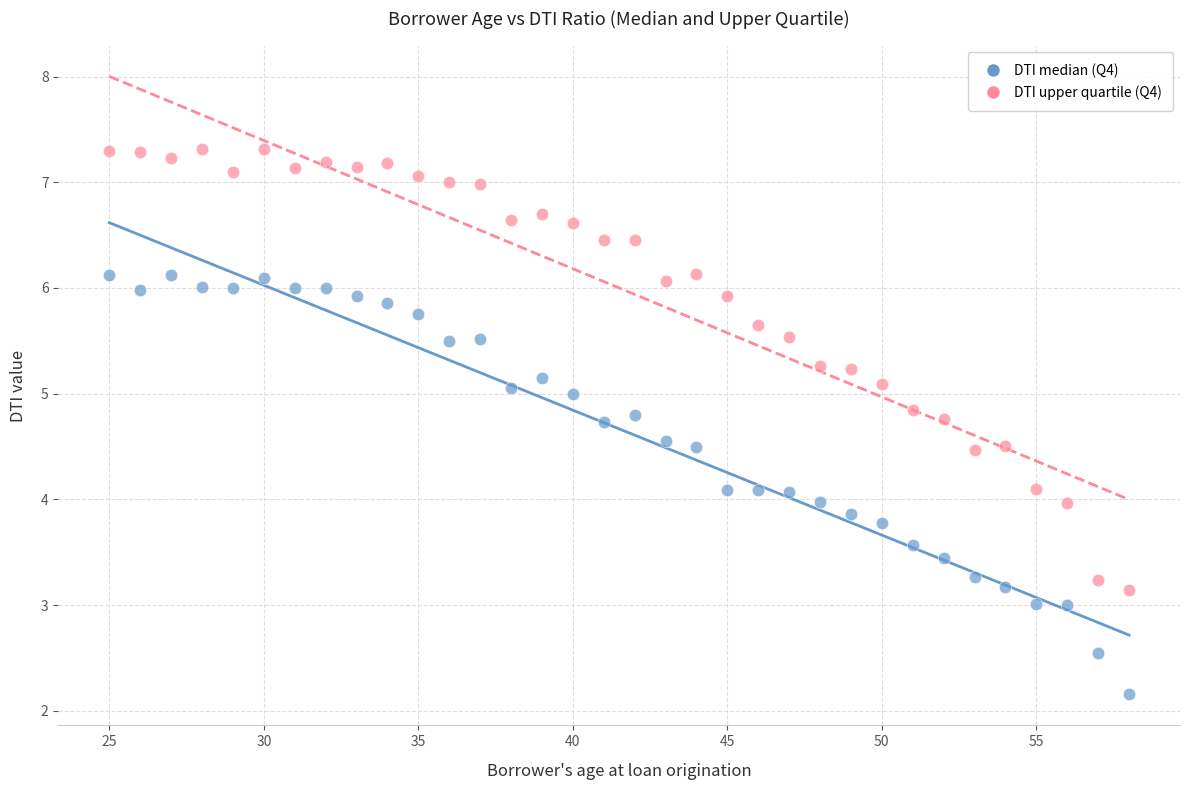

Which series reaches the maximum Y coordinate?

DTI upper quartile (Q4)